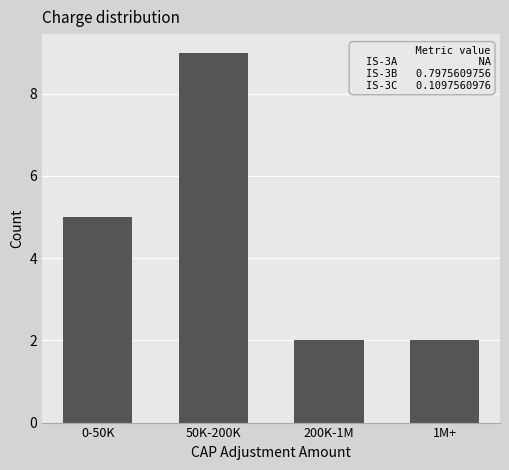

Reading right to left, extract all data points from this chart.

2	2	9	5